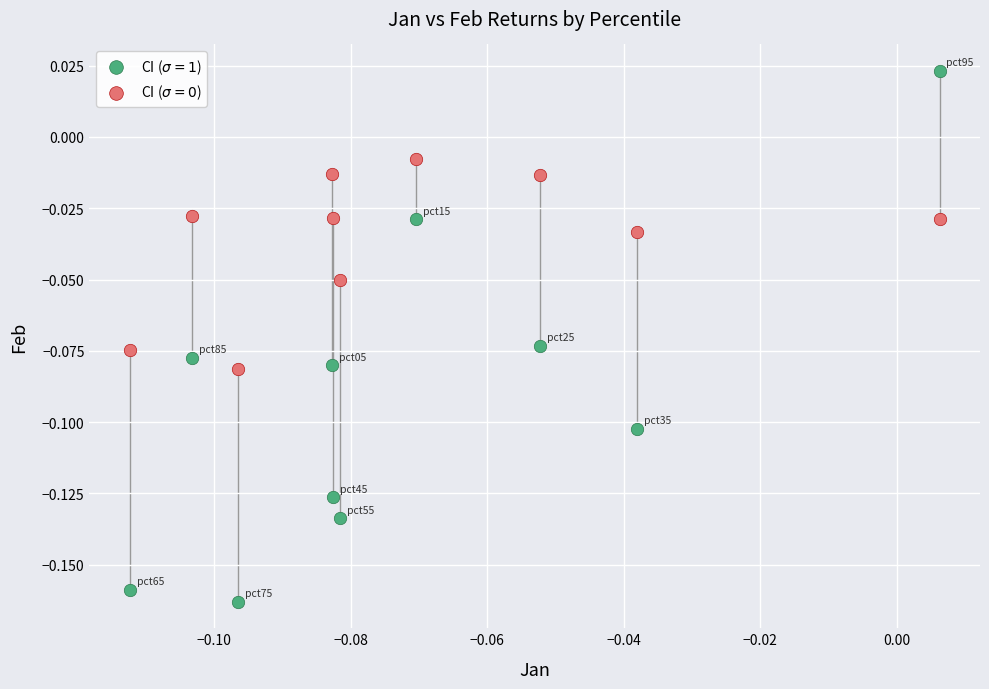

Which series reaches the maximum Y coordinate?

CI ($\sigma=1$)